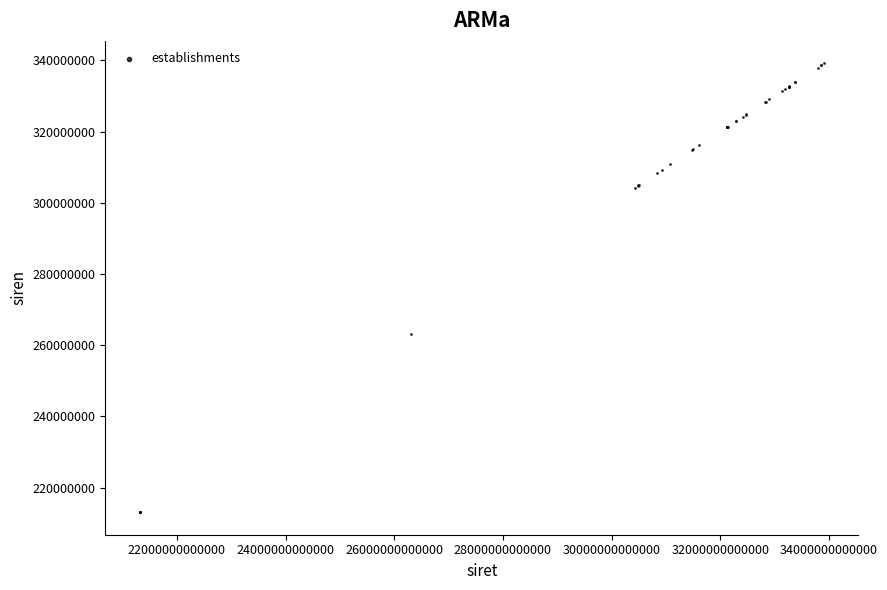

What Y value in the scatter plot is closest to 276125449?

263106353